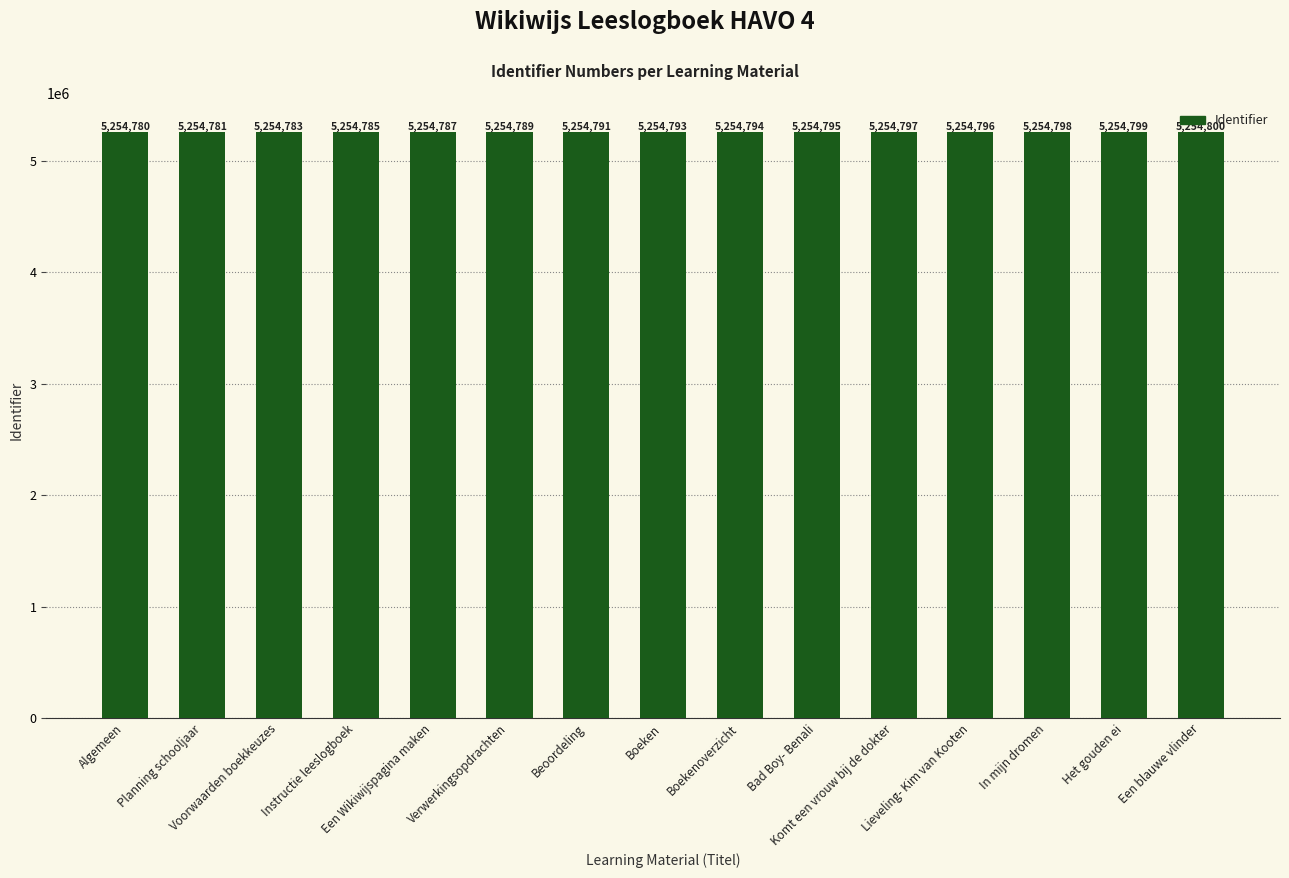

True or false: the data shows 1328002 at Verwerkingsopdrachten.

False